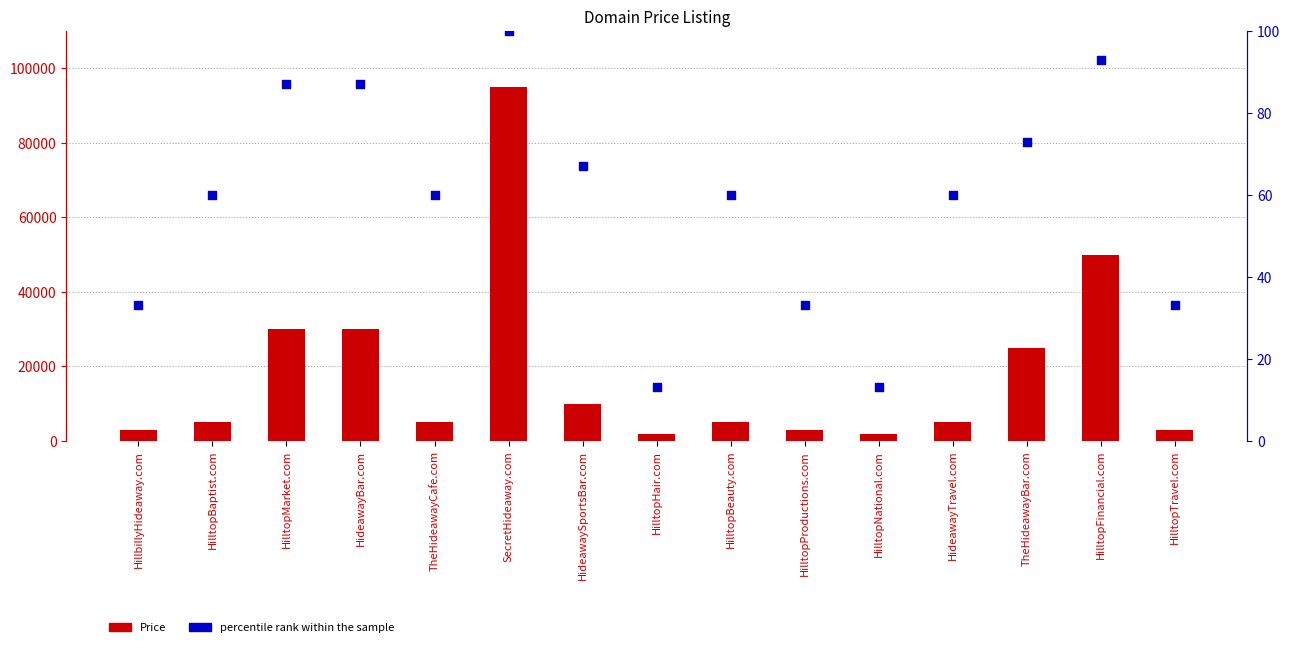

What is the total value across all series at HideawaySportsBar.com?

9955